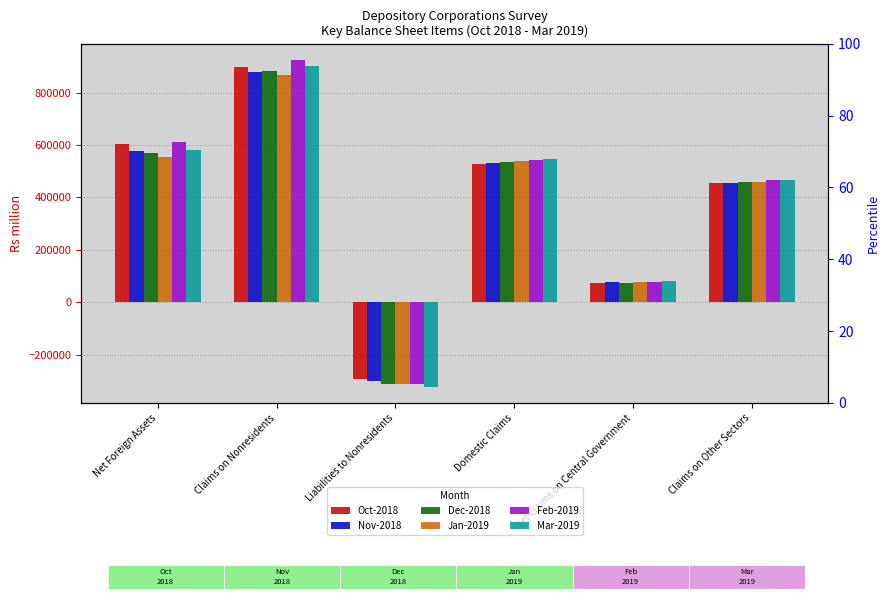

Is the value of Mar-2019 at Net Foreign Assets greater than the value of Dec-2018 at Net Foreign Assets?

Yes